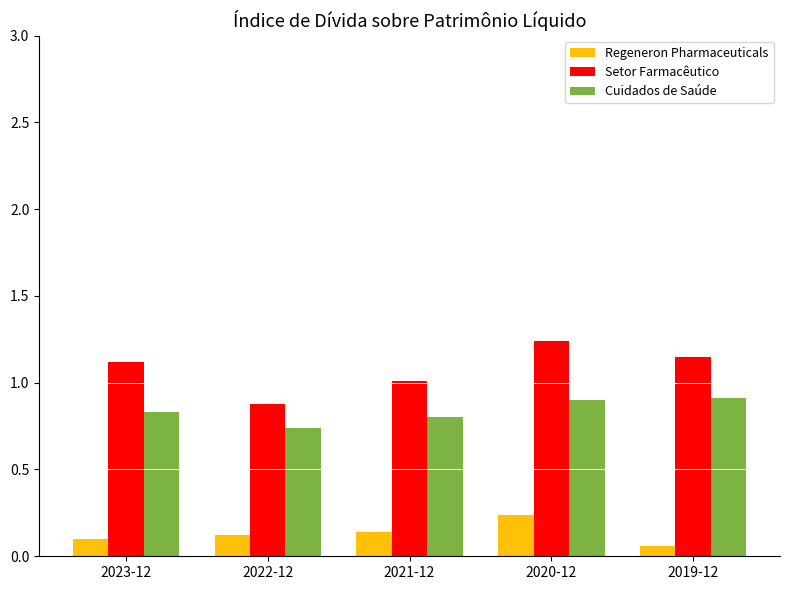

Which series changed the most between 2021-12 and 2020-12?

Setor Farmacêutico